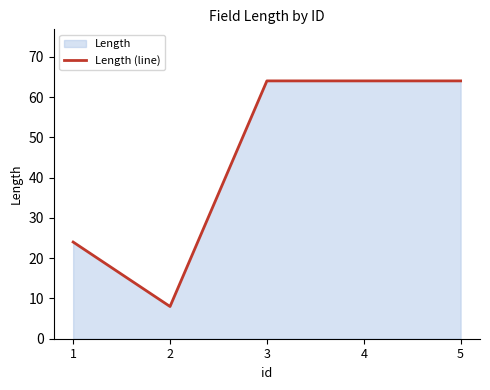

Does the chart display data point markers on the line(s)?

No